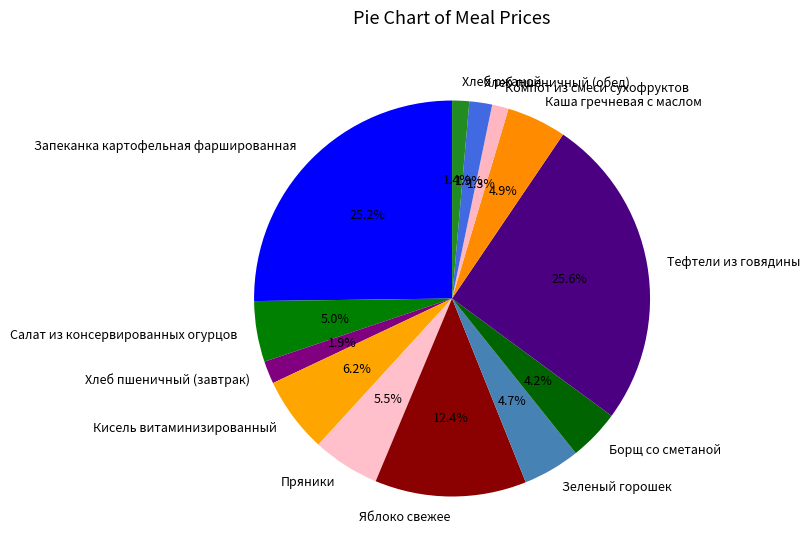

How many slices are in this pie chart?

13